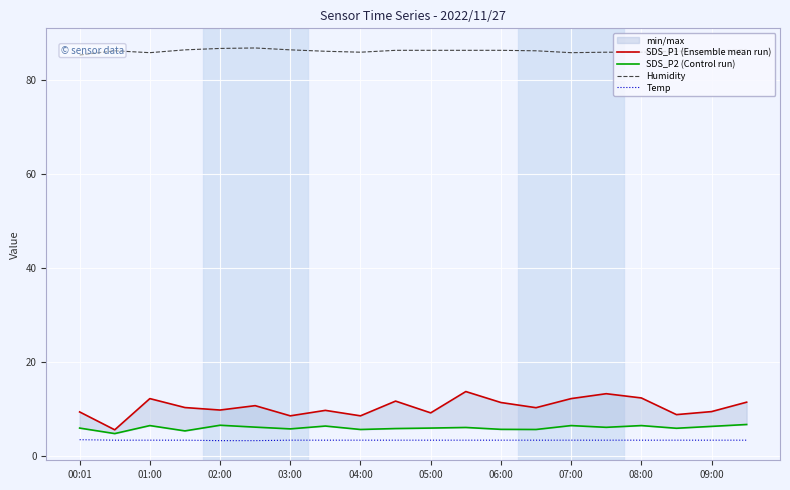

What is the maximum value for Temp?

3.5